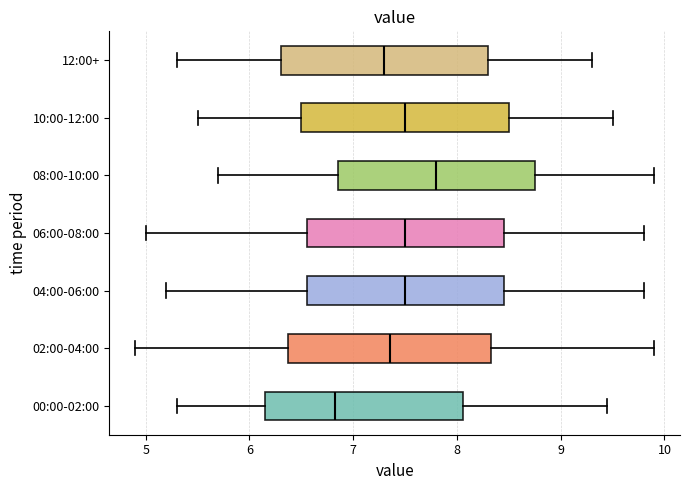

Reading bottom to top, read every box against the x-axis: the position of its median line, the range the box covers, and the ends of its whiskers. The values are not printed on the chart, so give them approximately, as read against the axis.

00:00-02:00: median 6.8, box 6.2 to 8.1, whiskers 5.3 to 9.5
02:00-04:00: median 7.4, box 6.4 to 8.3, whiskers 4.9 to 9.9
04:00-06:00: median 7.5, box 6.6 to 8.5, whiskers 5.2 to 9.8
06:00-08:00: median 7.5, box 6.6 to 8.5, whiskers 5.0 to 9.8
08:00-10:00: median 7.8, box 6.9 to 8.8, whiskers 5.7 to 9.9
10:00-12:00: median 7.5, box 6.5 to 8.5, whiskers 5.5 to 9.5
12:00+: median 7.3, box 6.3 to 8.3, whiskers 5.3 to 9.3